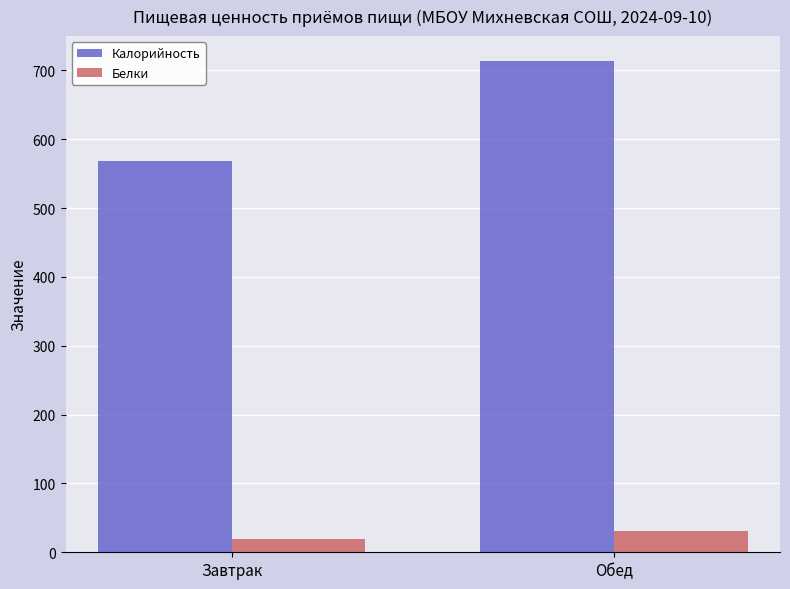

How many distinct data groups are displayed?

2